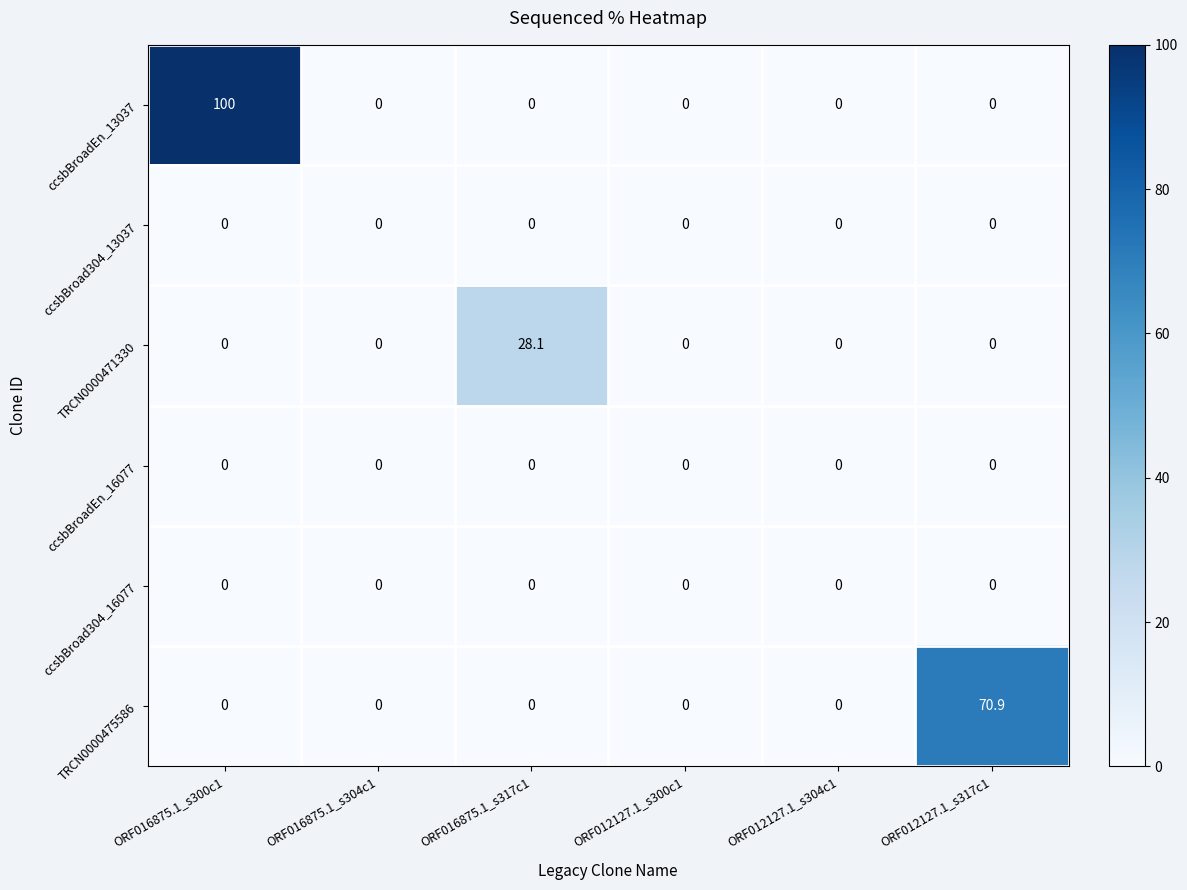

How many distinct data groups are displayed?

6